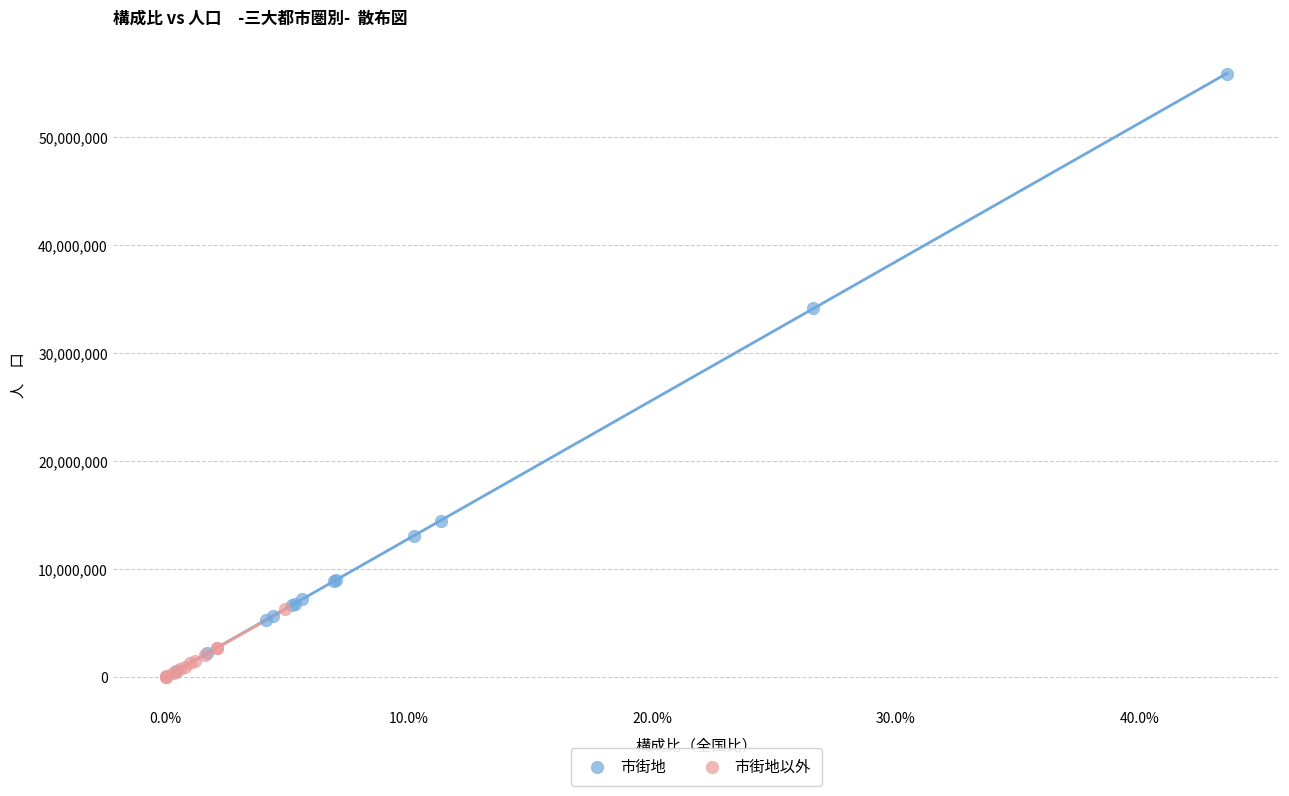

What are all the series names shown in the legend?

市街地, 市街地以外